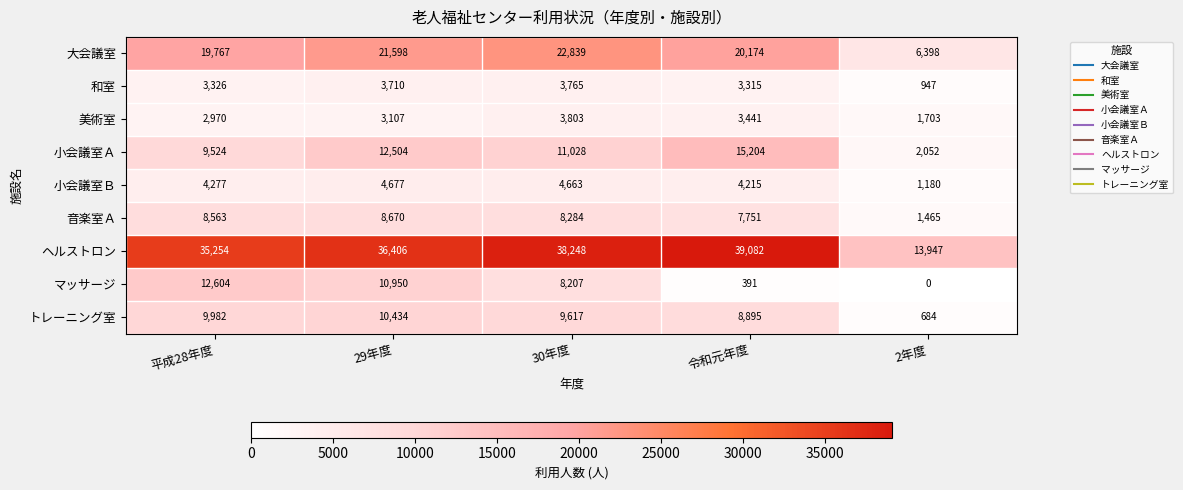

What is the sum of the マッサージ values at 令和元年度 and 30年度?

8598